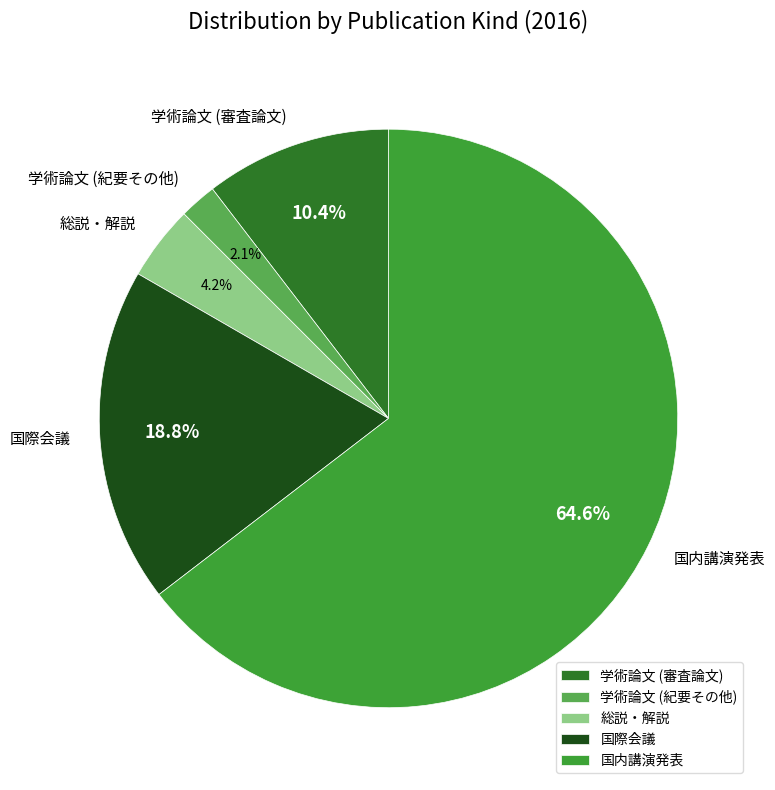

What is the largest slice in the pie chart?

国内講演発表